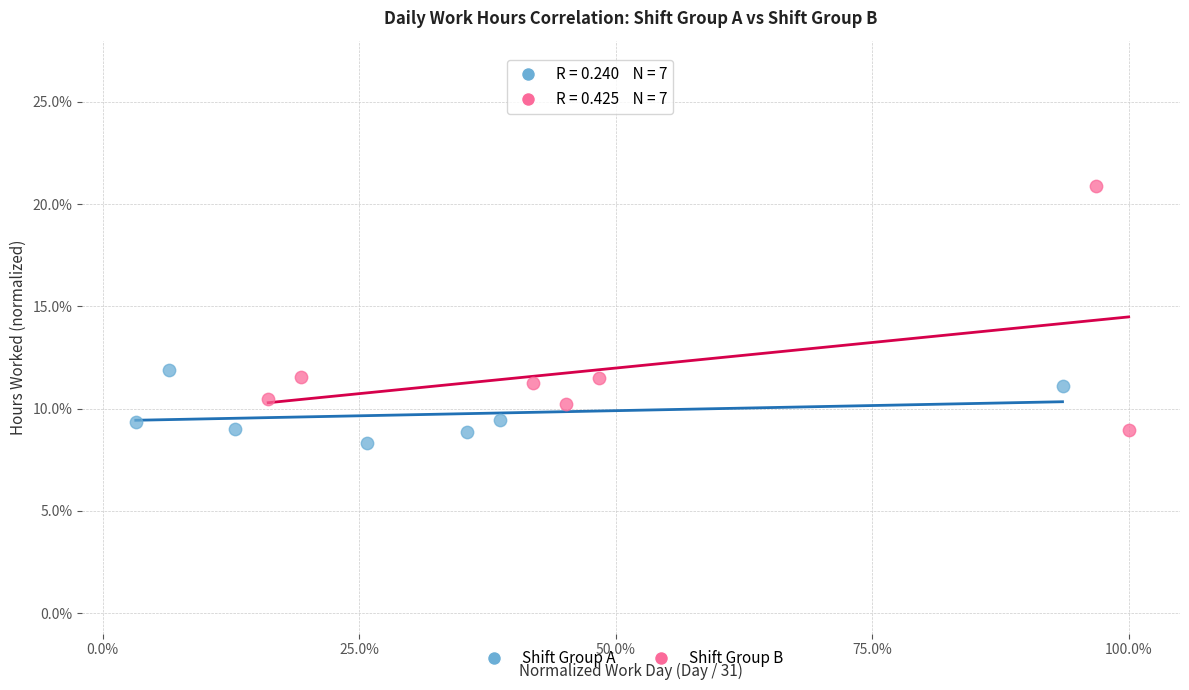

What are all the series names shown in the legend?

Shift Group A, Shift Group B